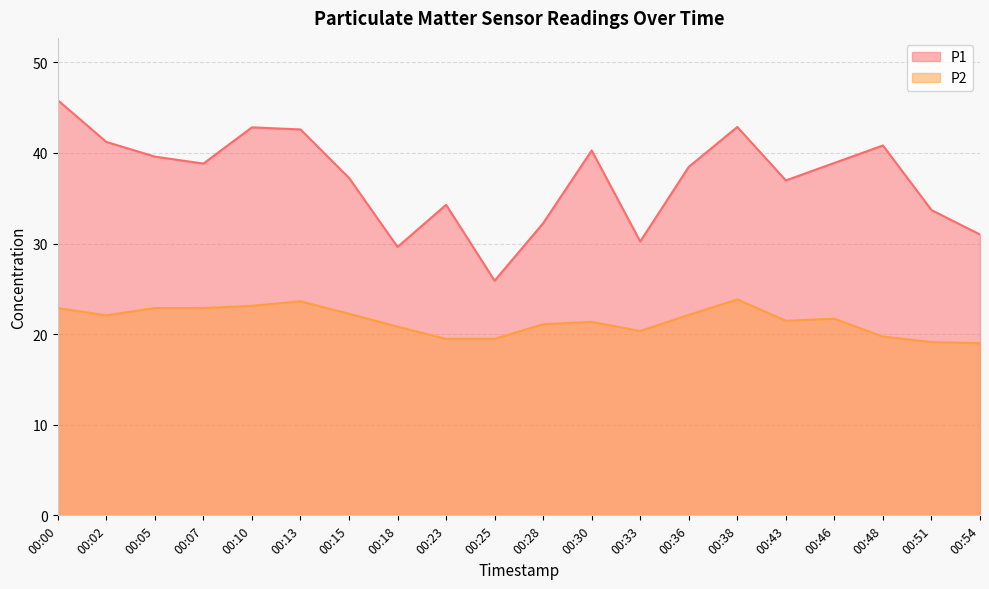

What is the difference between the second highest and second lowest values in the P1 series?

13.2